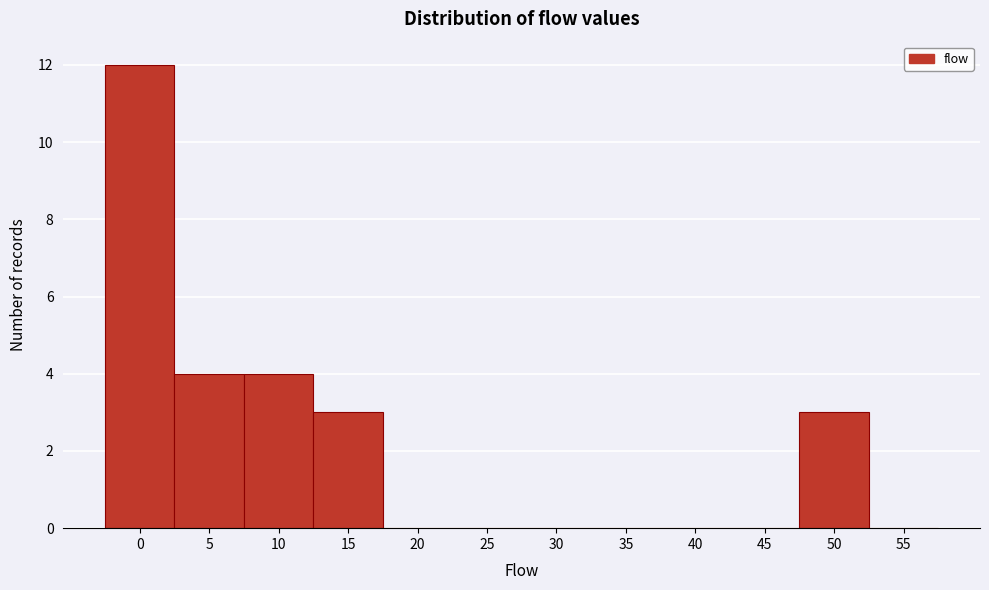

Reading right to left, what are all the values shown in this chart?

55=0	50=3	45=0	40=0	35=0	30=0	25=0	20=0	15=3	10=4	5=4	0=12